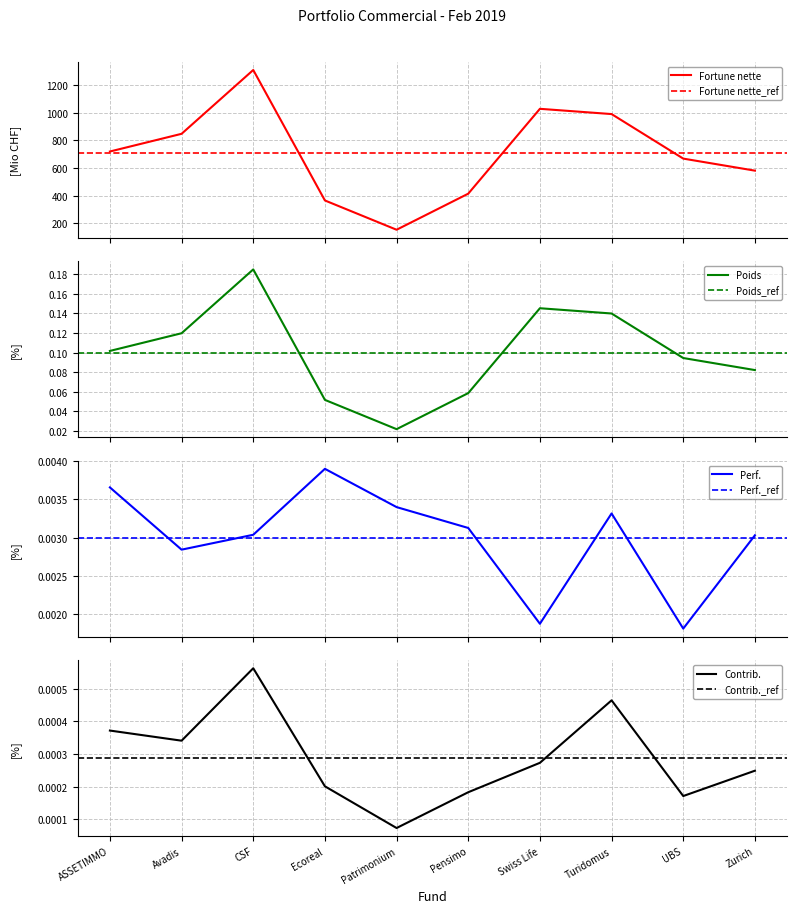

Does the chart have visible grid lines?

Yes